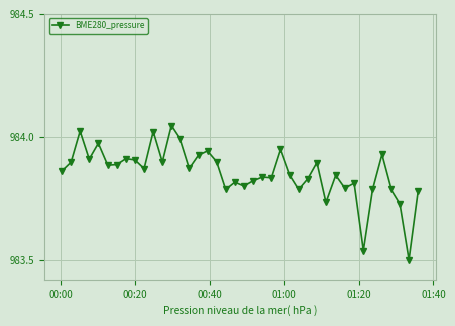

What is the difference between the second highest and second lowest values?

0.5